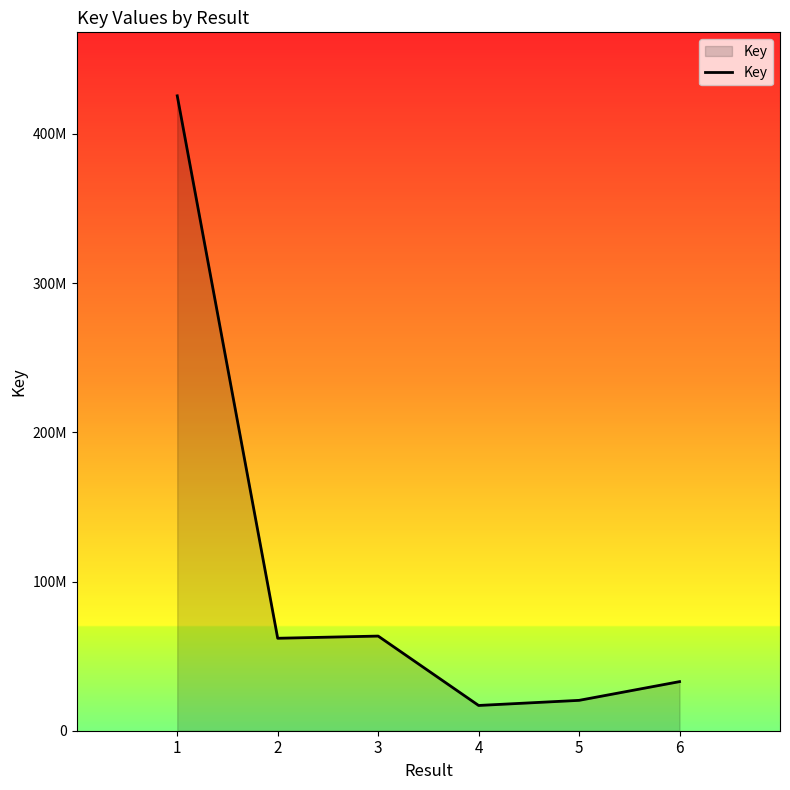

Does the chart have visible grid lines?

No